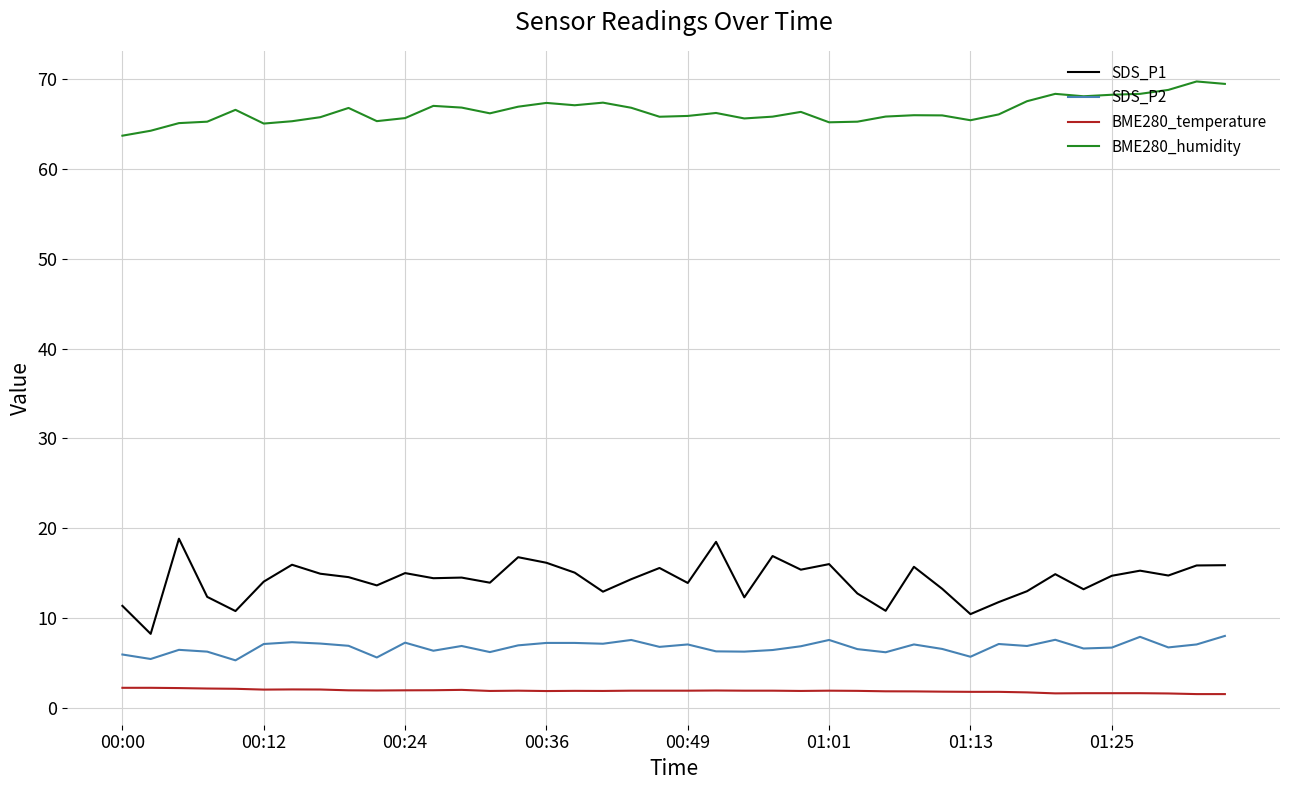

What is the difference between the maximum and minimum values in the SDS_P2 series?

2.7